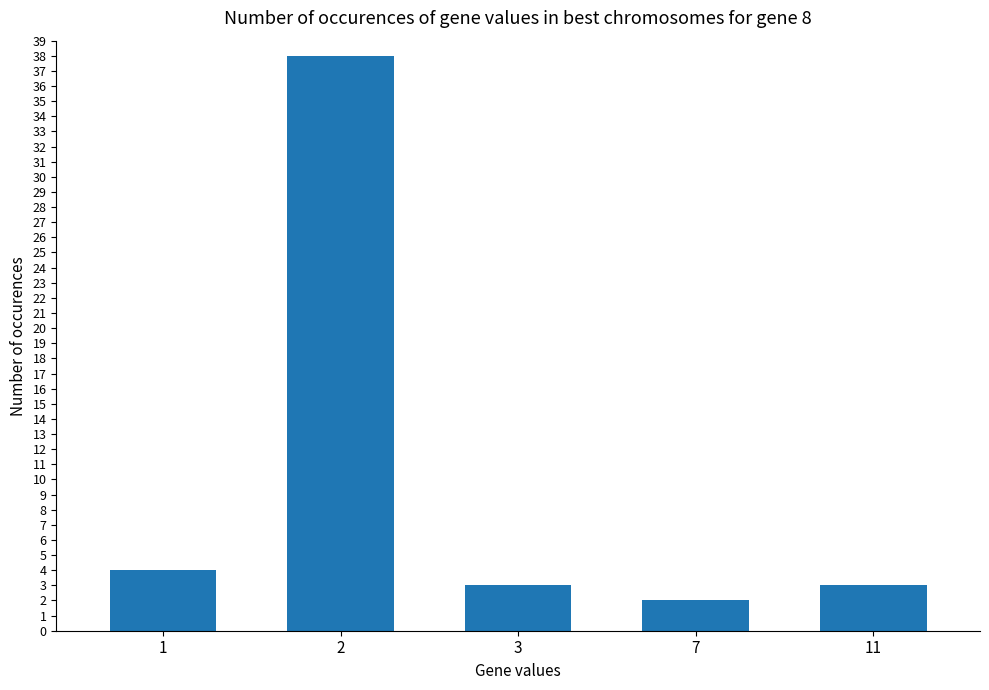

How many bars are there in total?

5